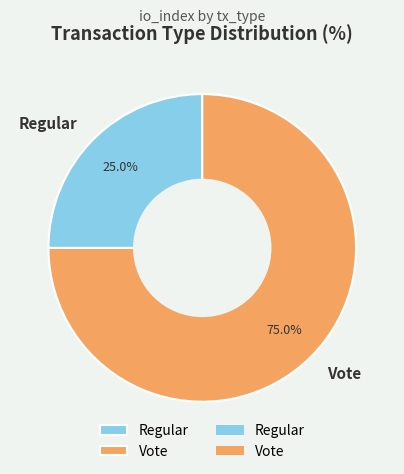

To the nearest percent, what percentage of the pie is Regular?

25%